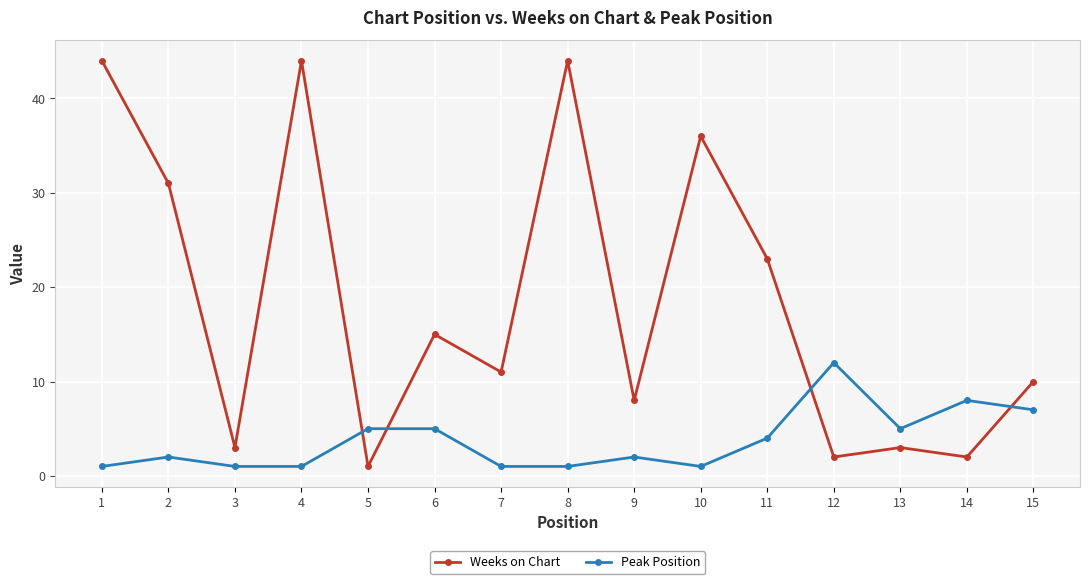

Is the value of Peak Position at 6 greater than the value of Weeks on Chart at 9?

No